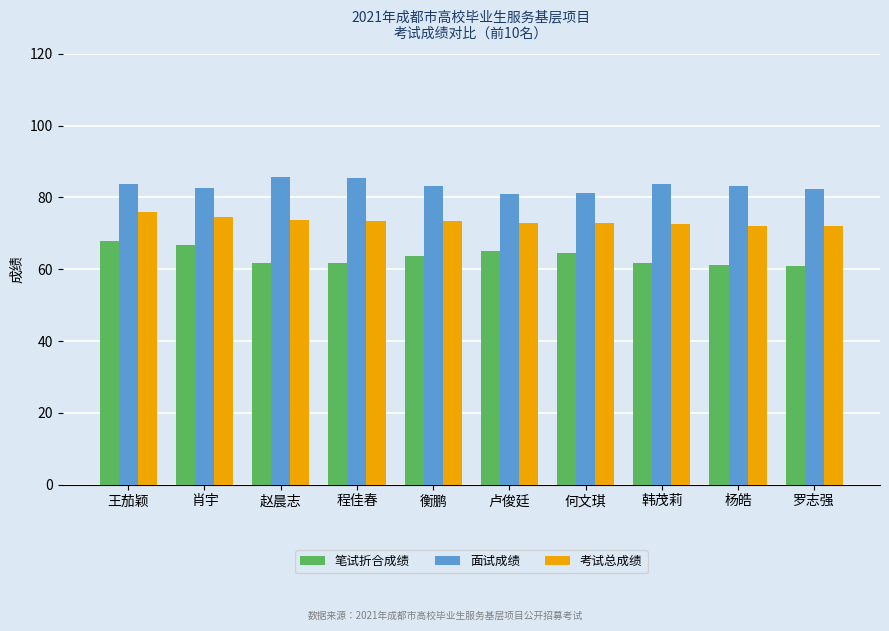

What is the minimum value for 笔试折合成绩?

61.0